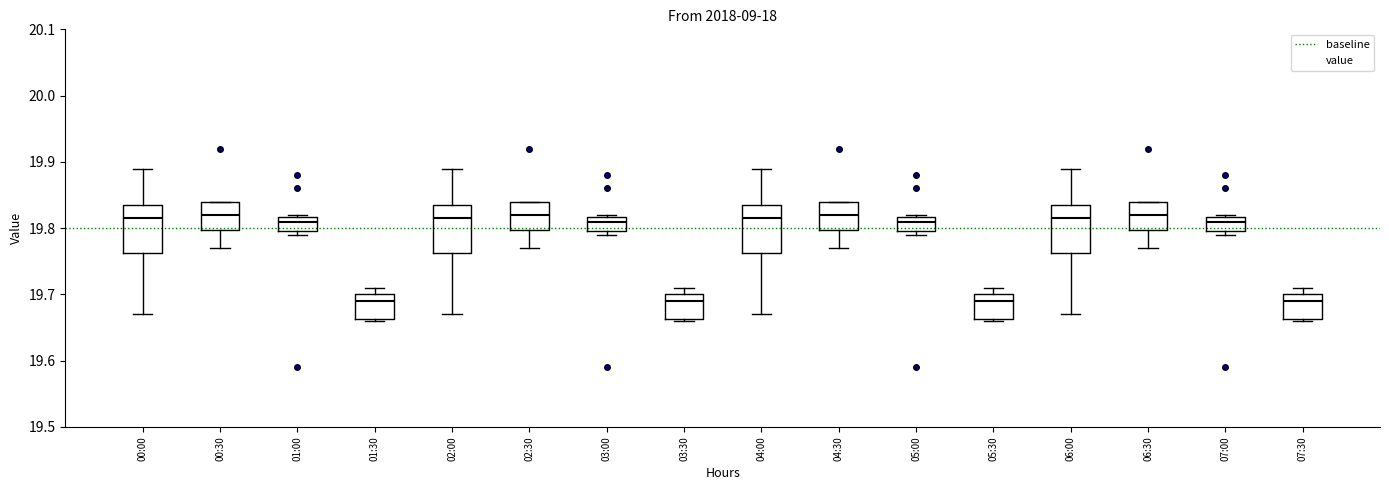

Where does the lower whisker of the box for 04:30 end on the y-axis? The values are not printed on the chart, so give them approximately, as read against the axis.

19.77